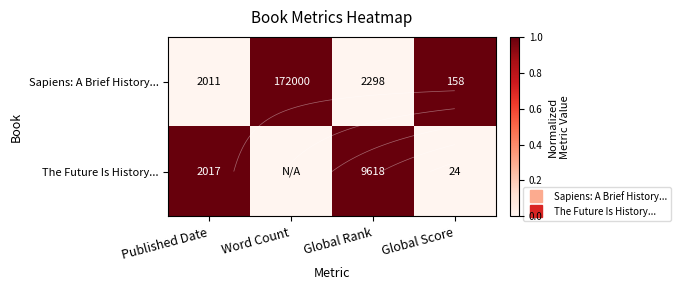

Is it true that The Future Is History... equals 0 at Published Date?

False